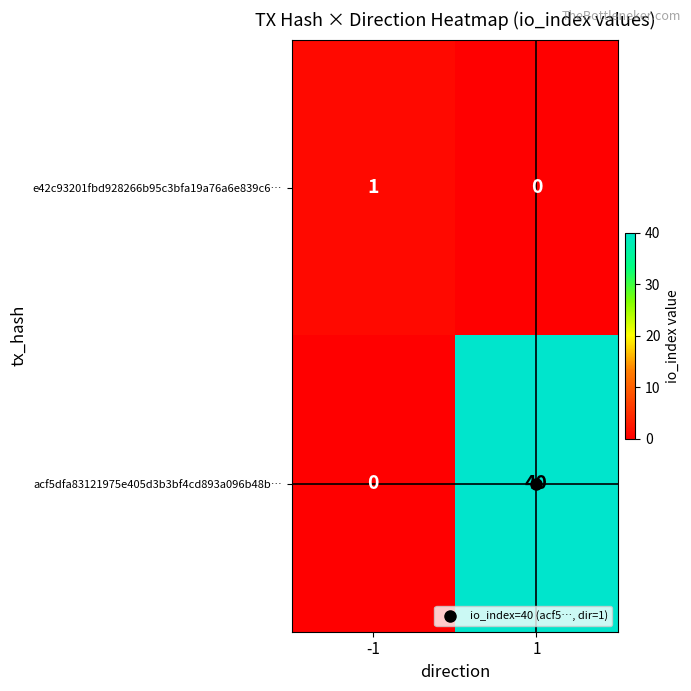

Which series has the largest range (max minus min)?

acf5dfa83121975e405d3b3bf4cd893a096b48b…